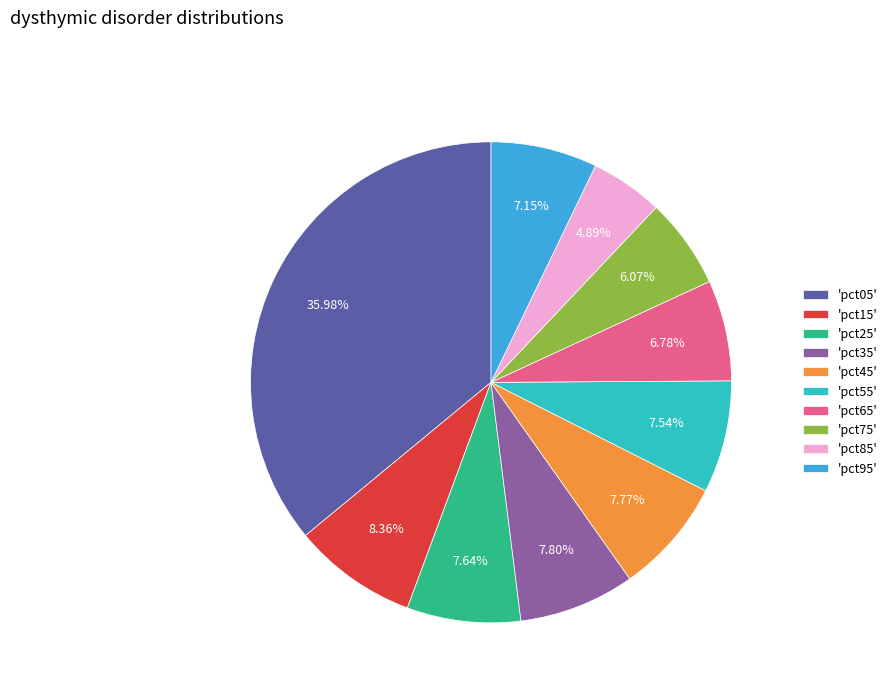

Which slice is the largest?

'pct05'